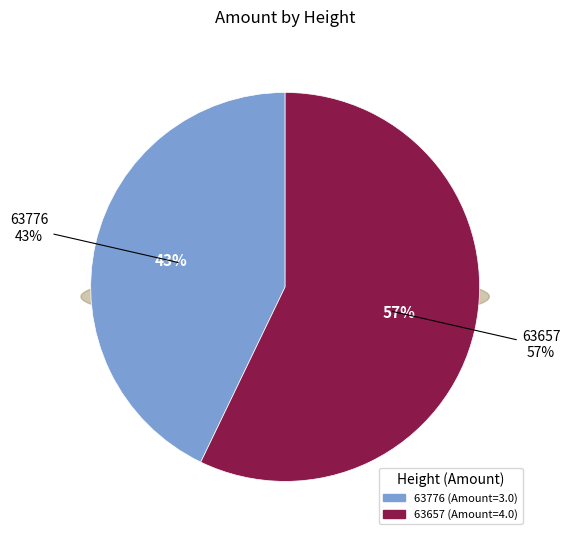

To the nearest percent, what is the difference between the 63776 and 63657 slice percentages?

14%